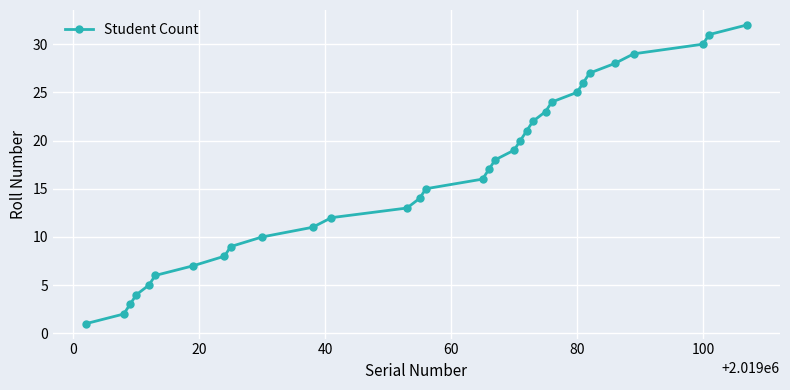

What is the difference between the maximum and minimum values?

31